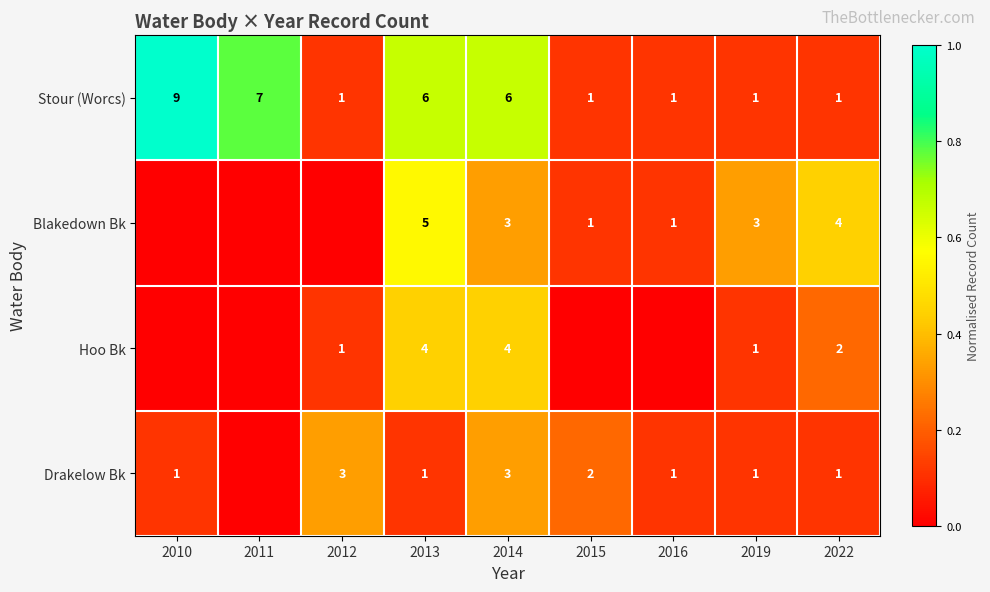

At how many categories does at least one series exceed 0?

9